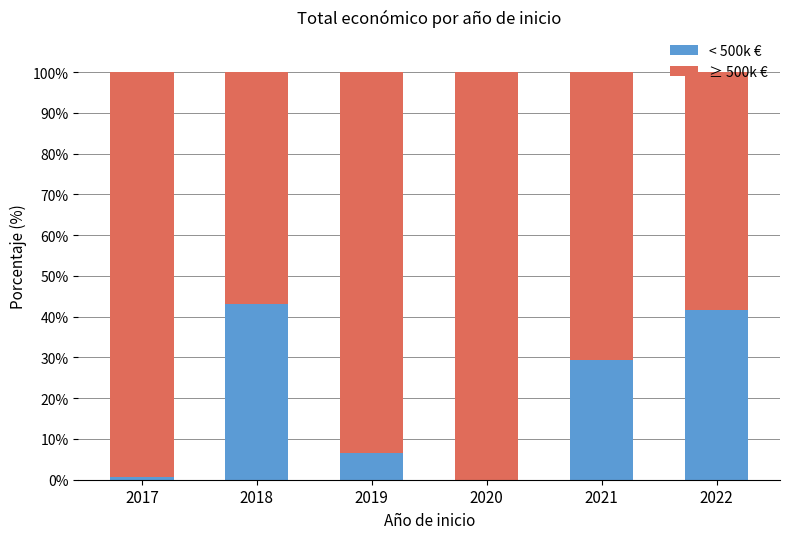

What is the highest value of the < 500k € series?

43.2